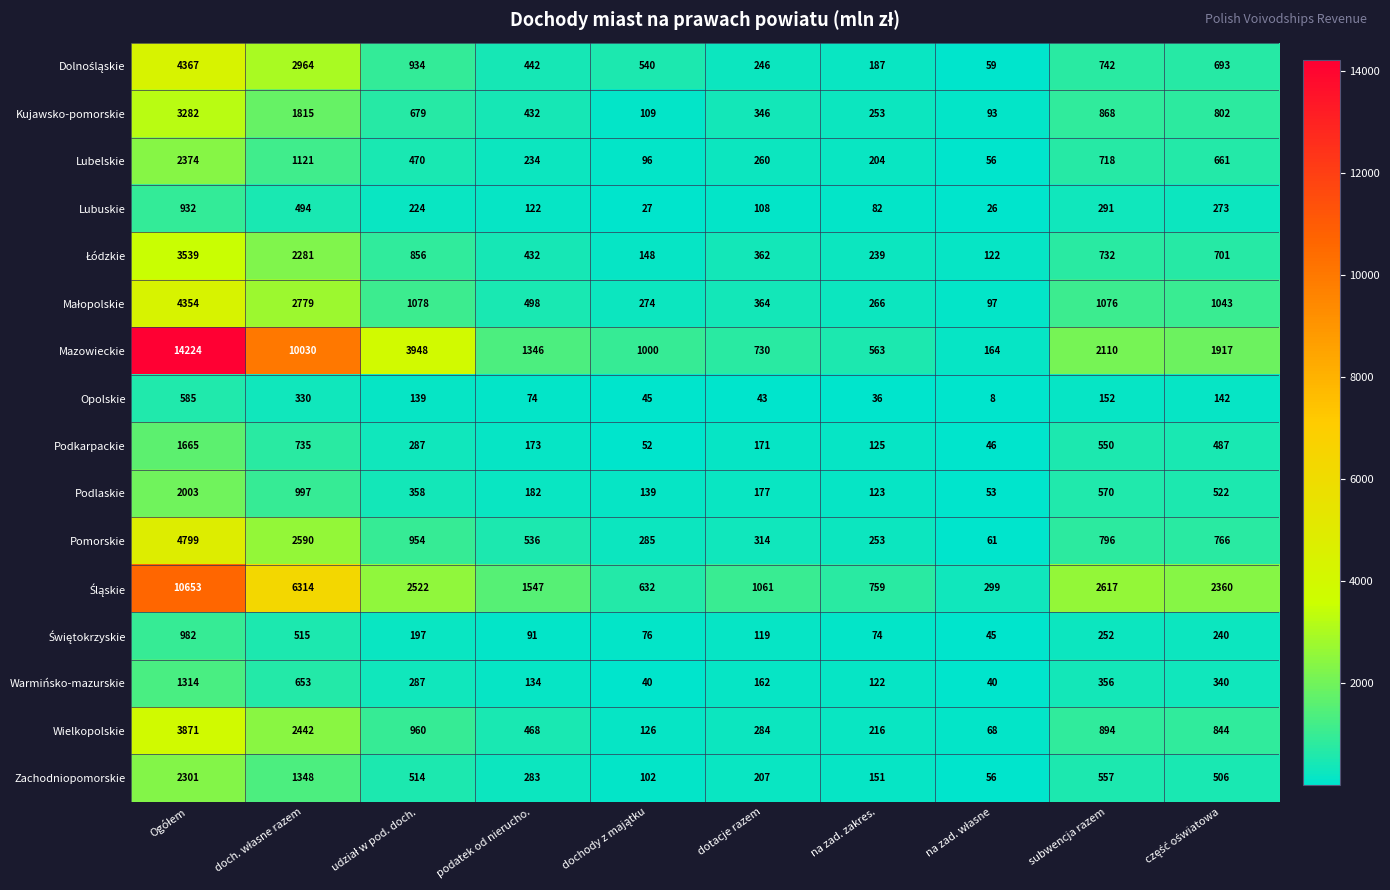

How many series are shown in this chart?

16